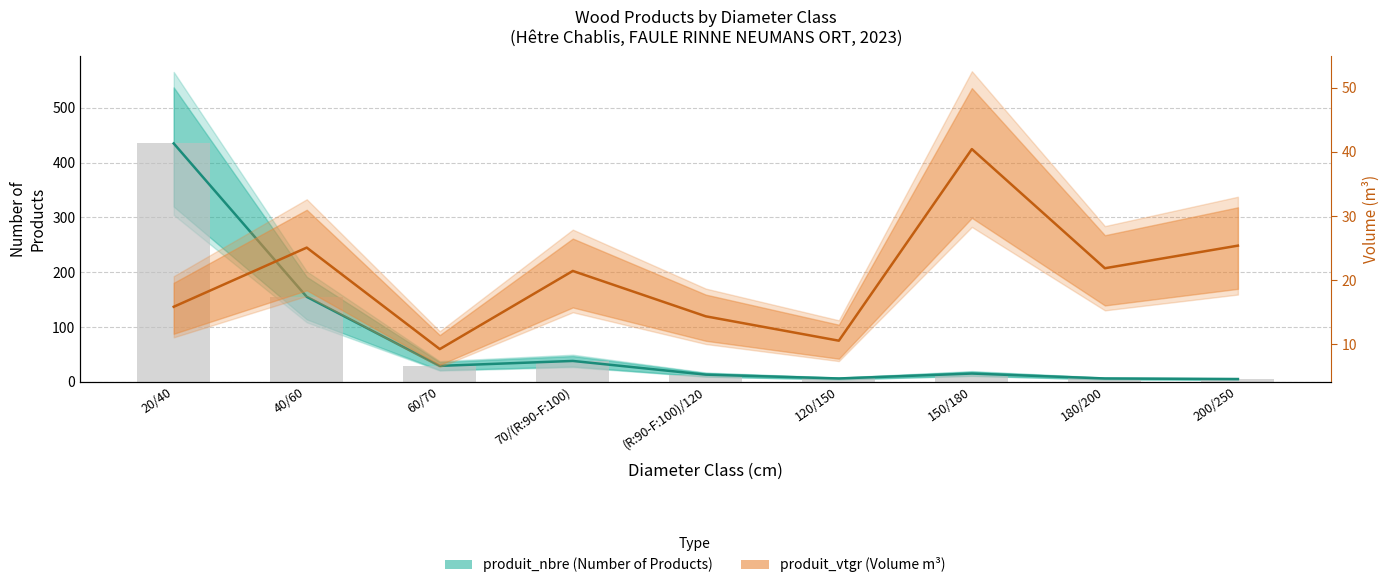

What is the label of the 9th bar from the left?

200/250